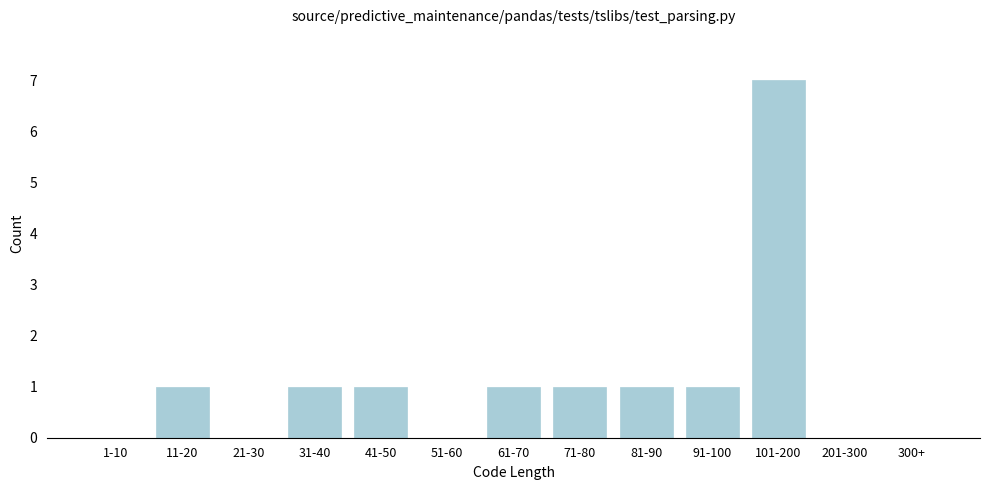

Reading right to left, what are all the values shown in this chart?

300+=0	201-300=0	101-200=7	91-100=1	81-90=1	71-80=1	61-70=1	51-60=0	41-50=1	31-40=1	21-30=0	11-20=1	1-10=0